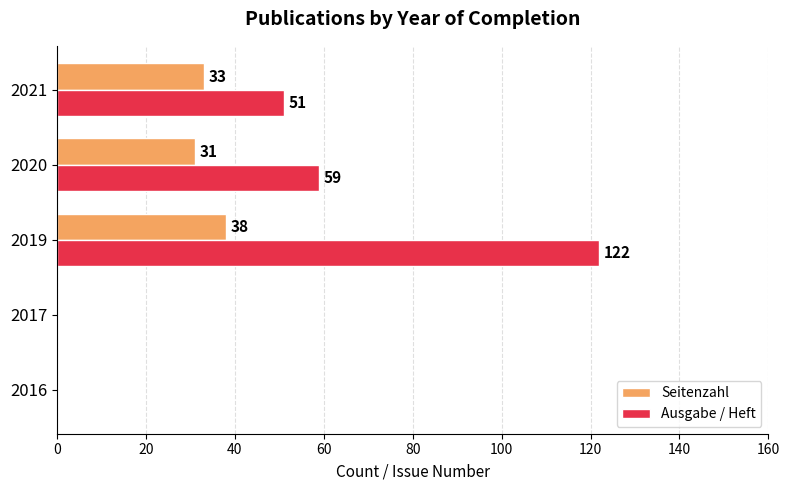

The Ausgabe / Heft series shows 0 at 2017. True or false?

True